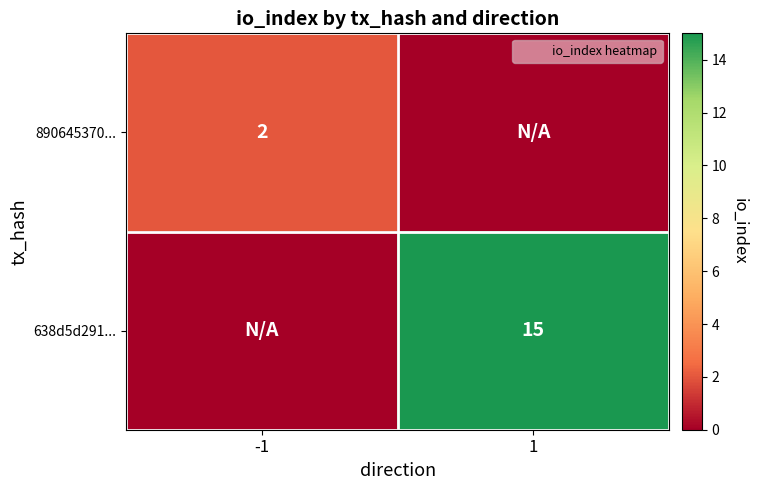

Rank the series at 1 from lowest to highest value.

890645370..., 638d5d291...